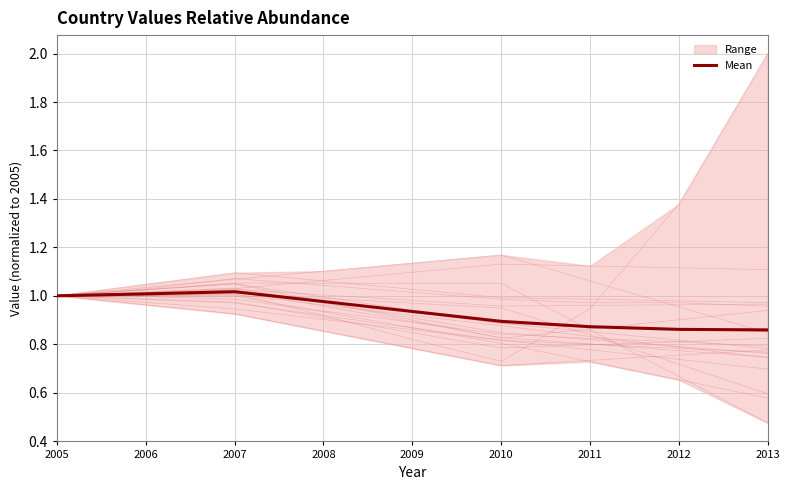

What is the value of the 1st point from the left?

1.0